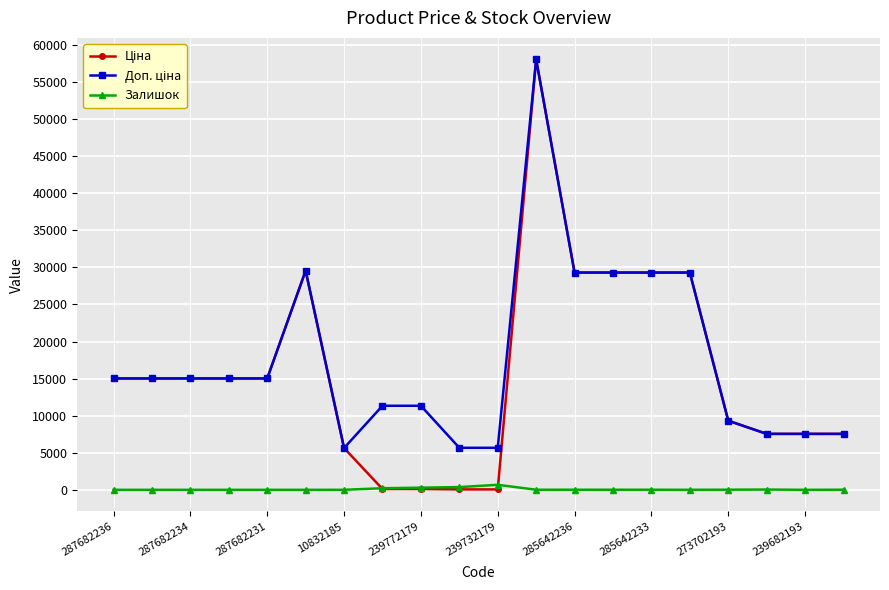

True or false: Залишок has more than 1 points higher than both neighbors.

True